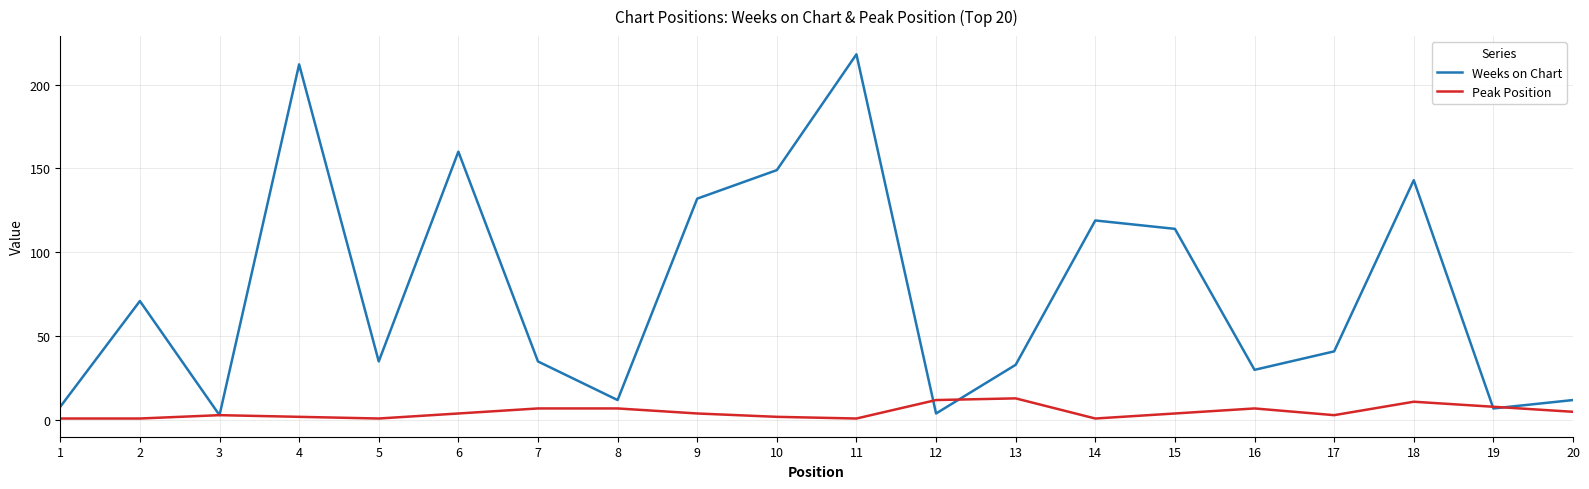

At which label is Weeks on Chart closest to 110?

15